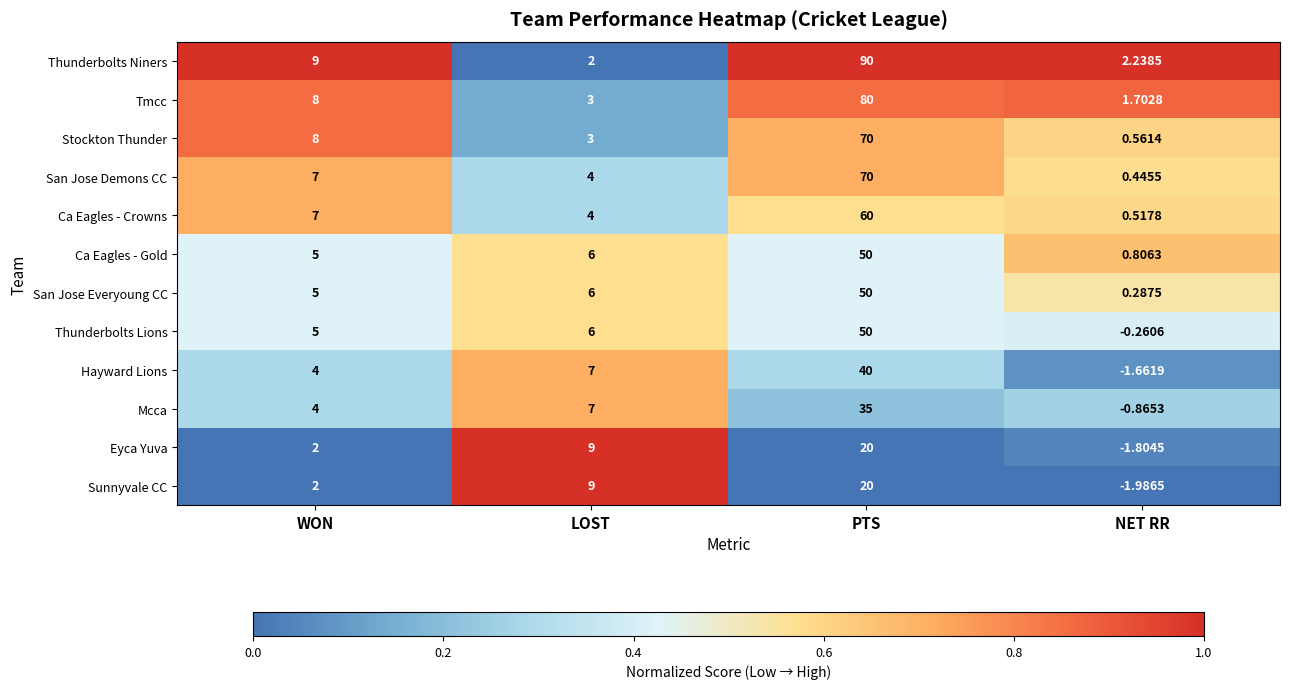

Which series has the widest spread of values?

Thunderbolts Niners